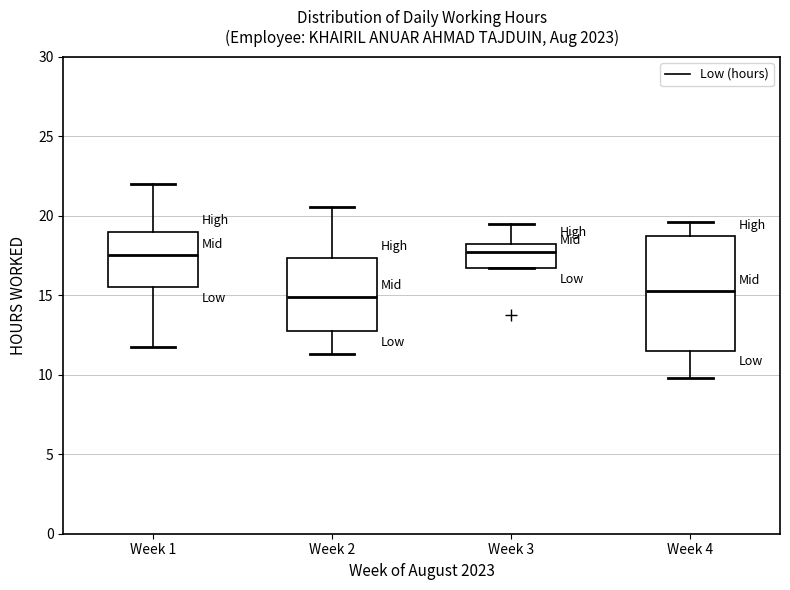

Which box is the tallest, from its lower edge to its upper edge?

Week 4